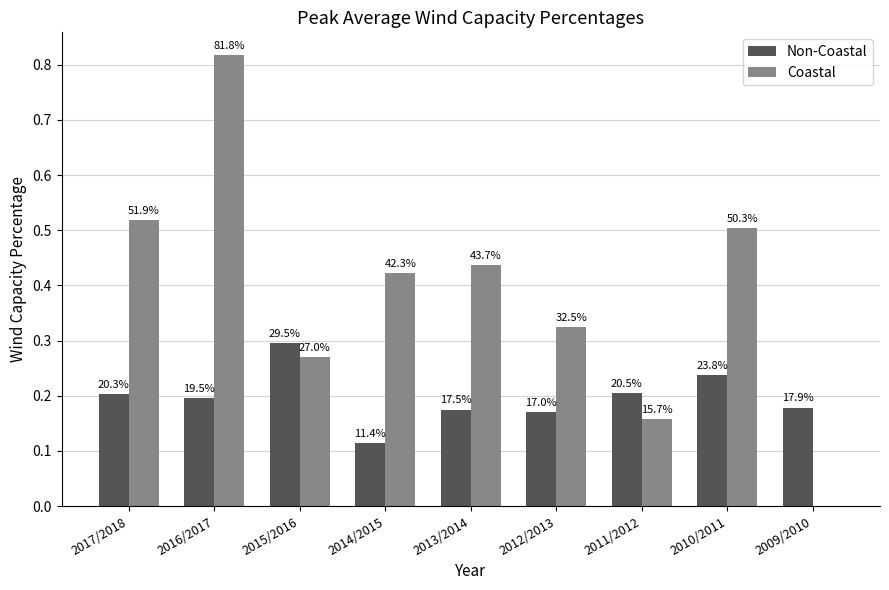

How many groups of bars are there?

9